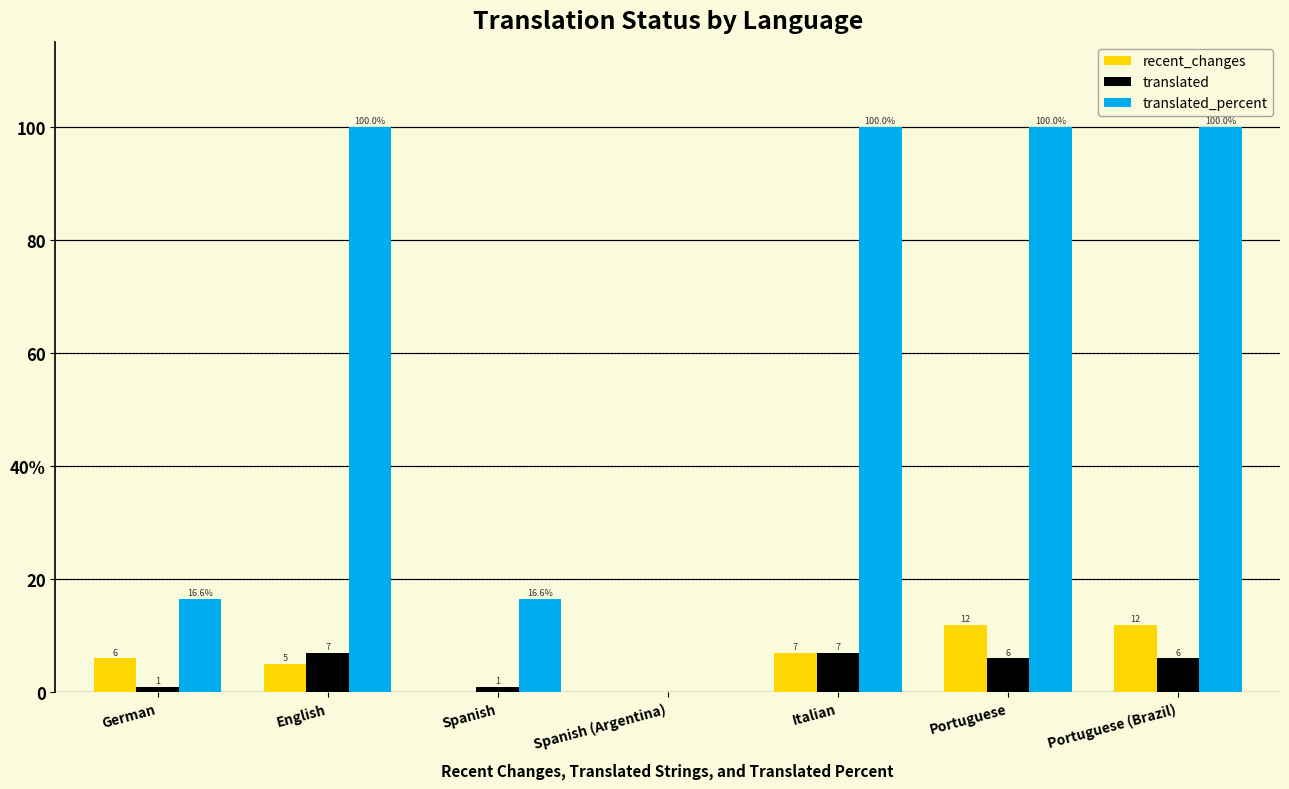

At which label is recent_changes closest to 6?

German